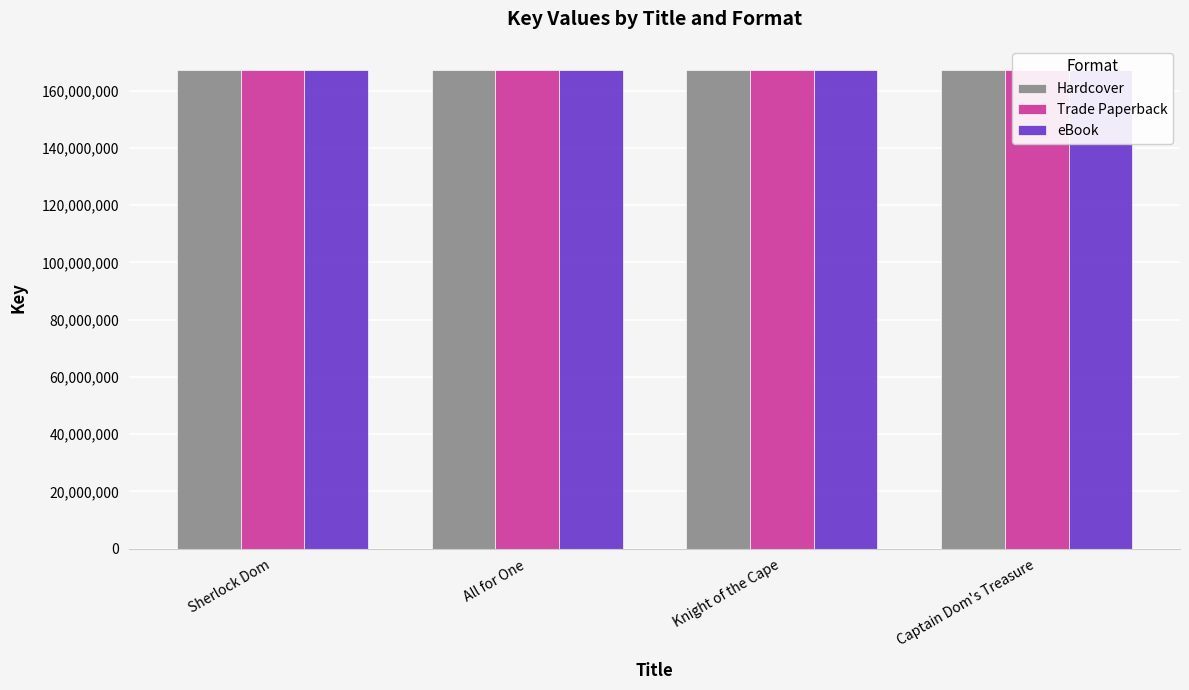

How many data points in Trade Paperback are less than 167249301?

2